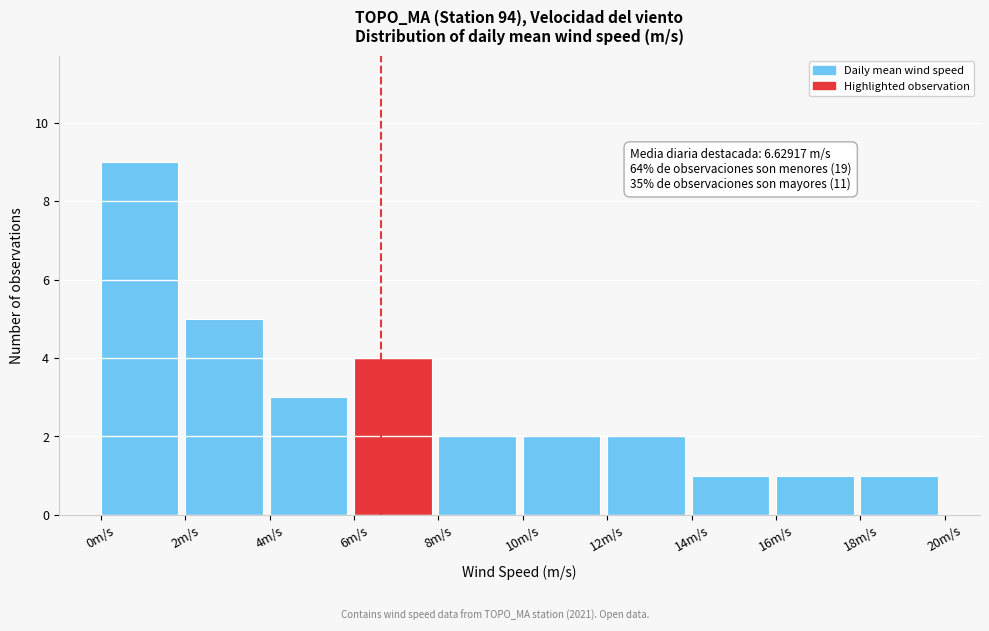

Over which range of the x-axis is the bar tallest?

0 to 2